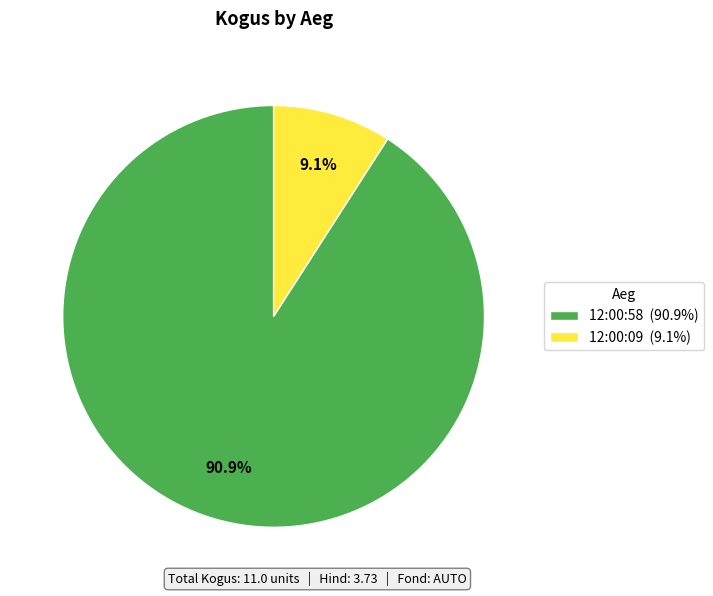

How many slices are in this pie chart?

2